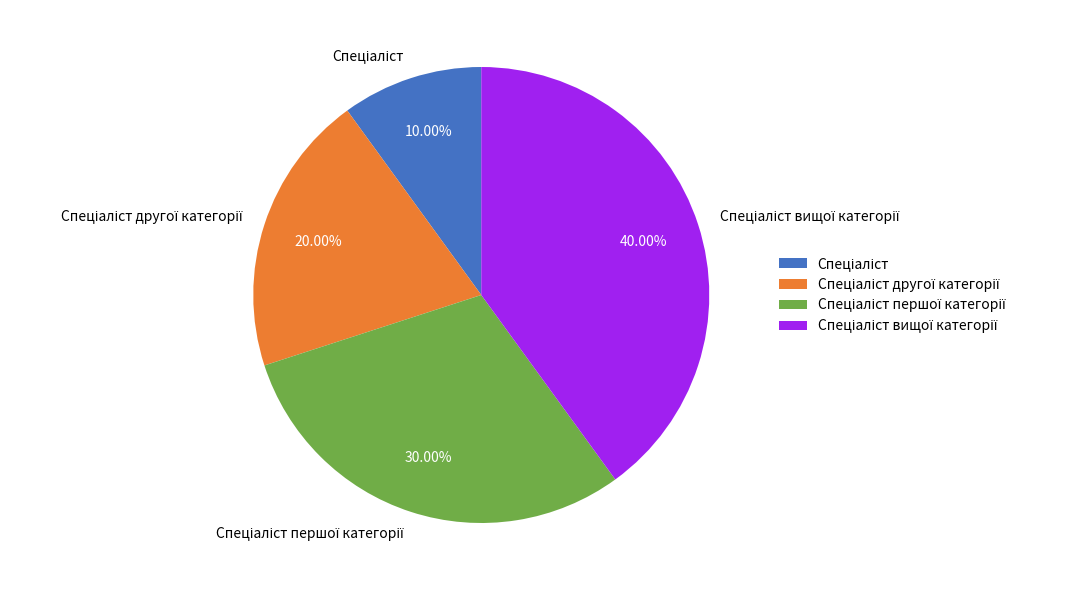

Does any single category account for the majority?

No